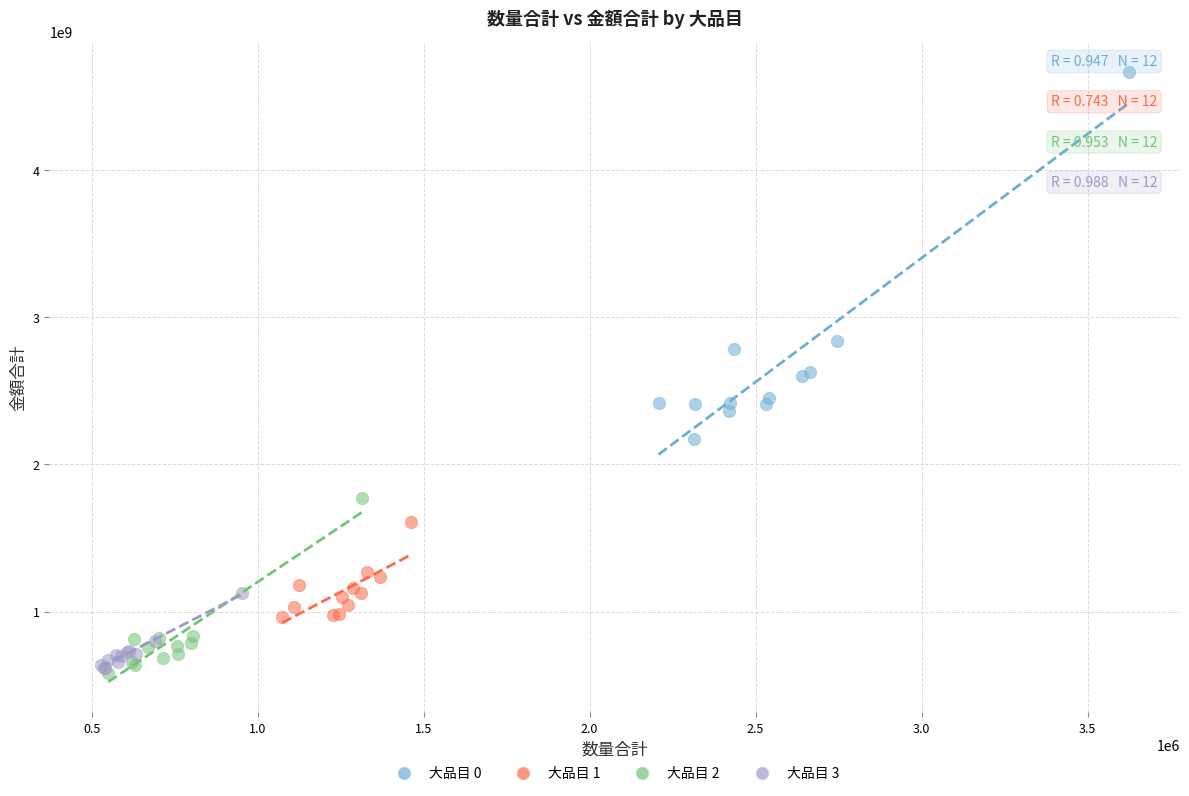

Which series has the widest spread of Y values?

大品目 0